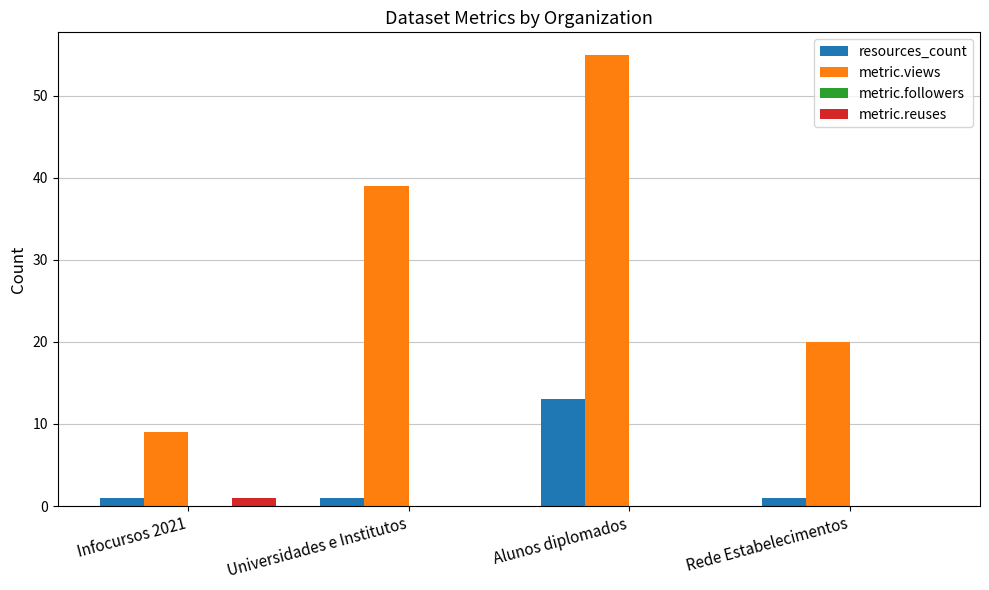

The value of metric.views at Alunos diplomados is 98. True or false?

False